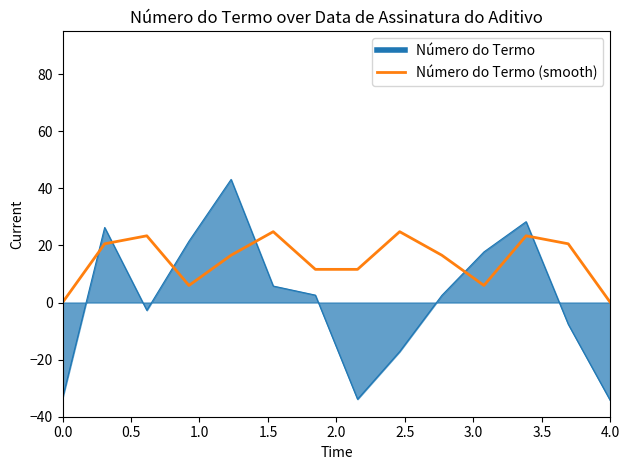

Which series has the largest total across all categories?

Número do Termo (smooth)